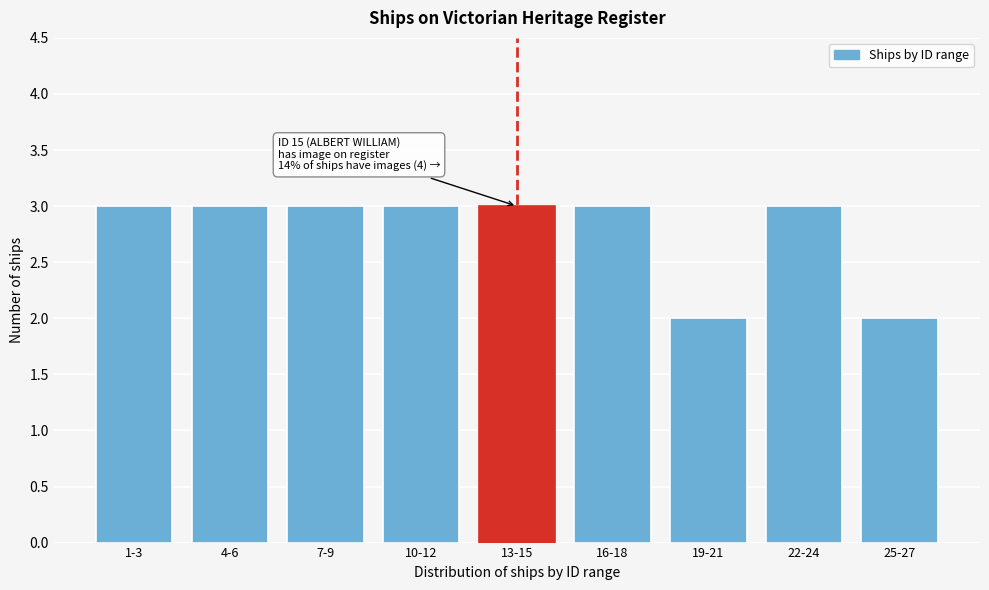

Reading left to right, transcribe all the data shown in this chart.

1-3=3	4-6=3	7-9=3	10-12=3	13-15=3	16-18=3	19-21=2	22-24=3	25-27=2